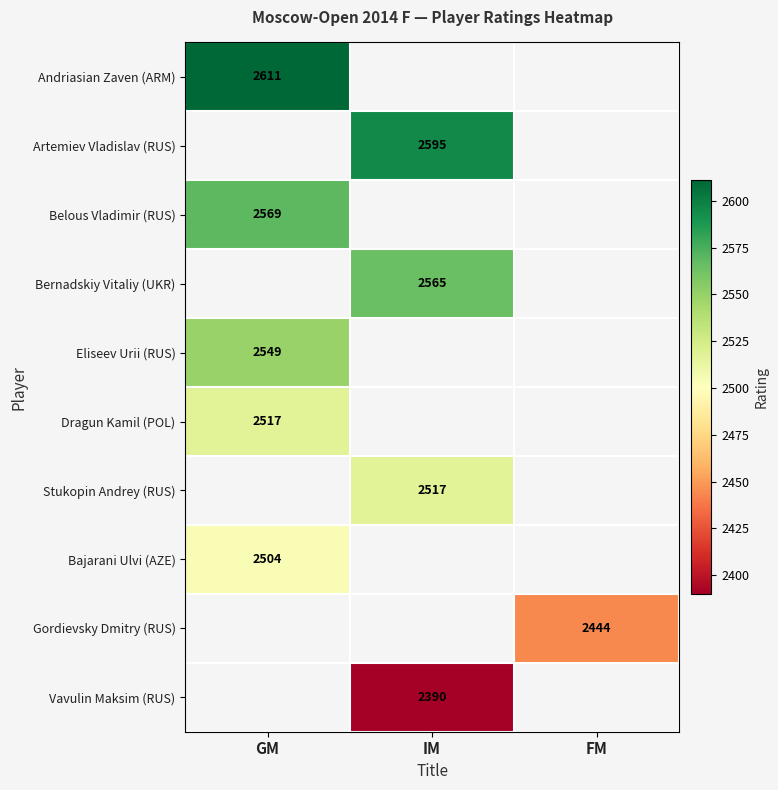

Is it true that Belous Vladimir (RUS) equals 2569 at GM?

True